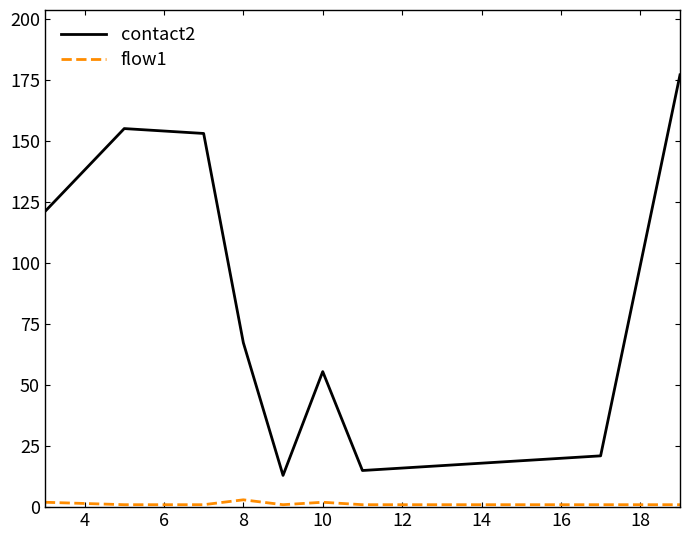

At how many categories does at least one series exceed 138?

4